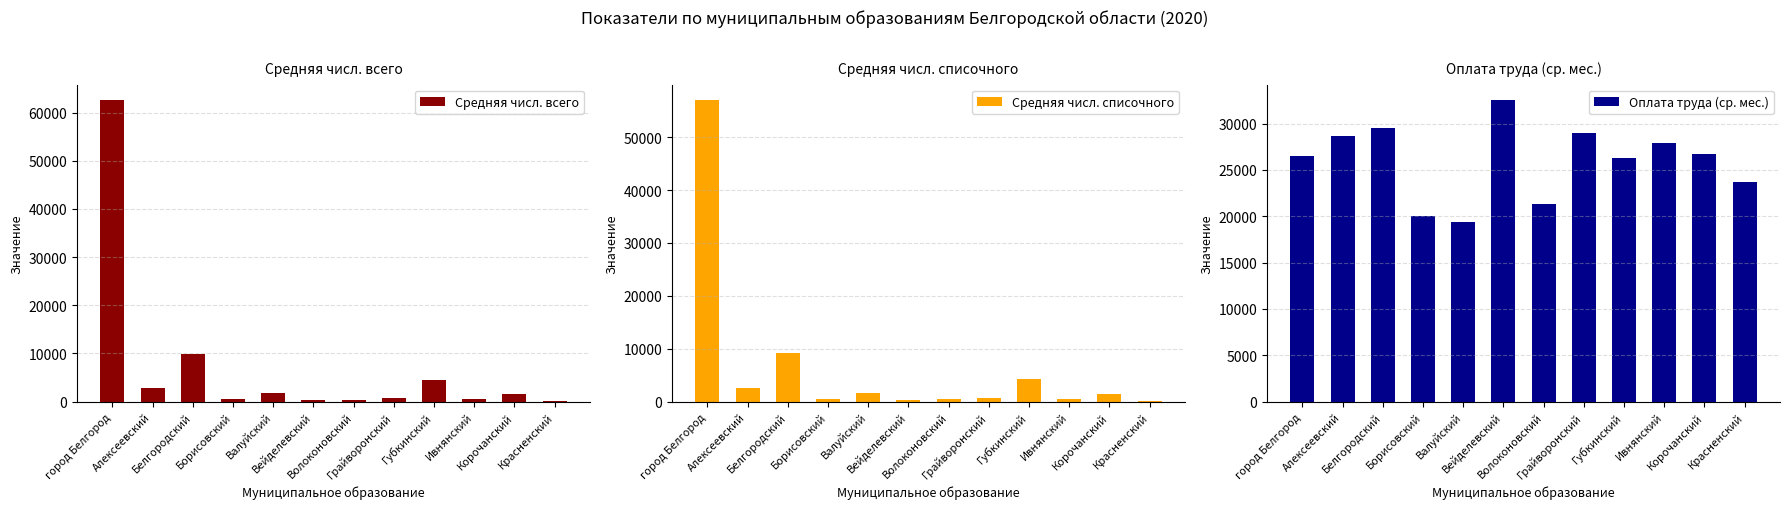

List the series in order of their peak value, lowest first.

Оплата труда (ср. мес.), Средняя числ. списочного, Средняя числ. всего